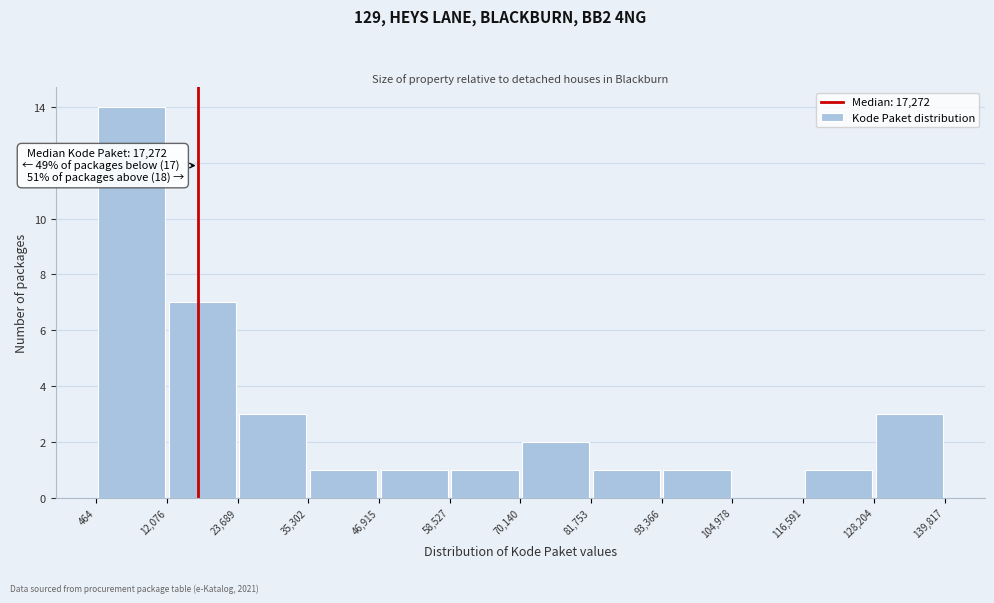

Which range on the x-axis has the tallest bar?

464 to 12,076